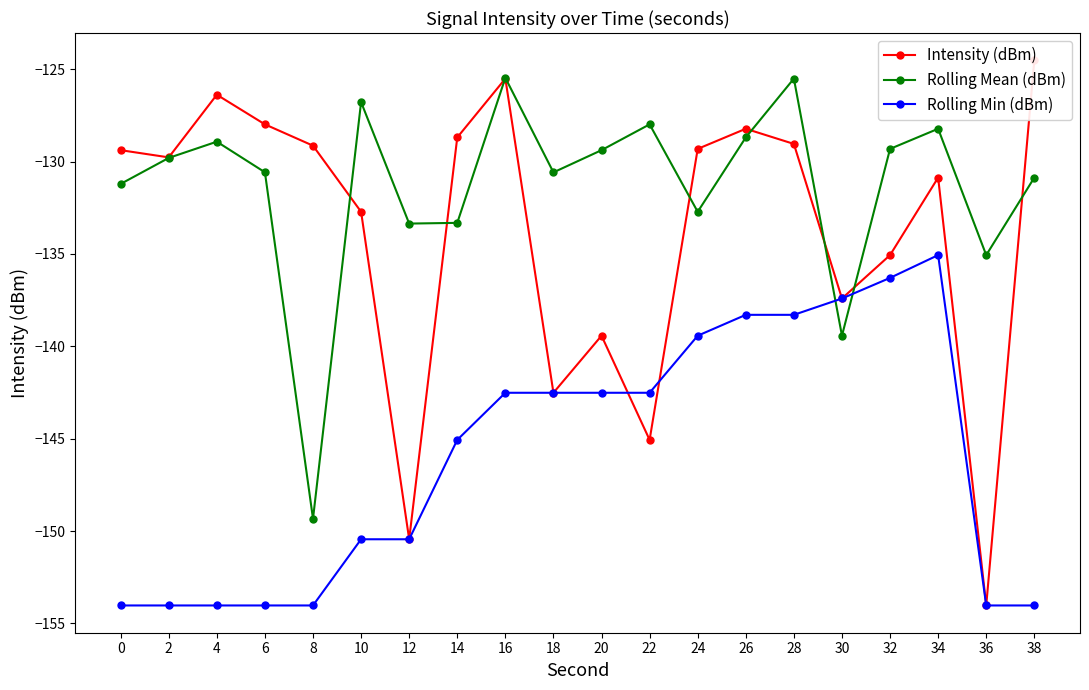

Which category has the highest value across all series?

38